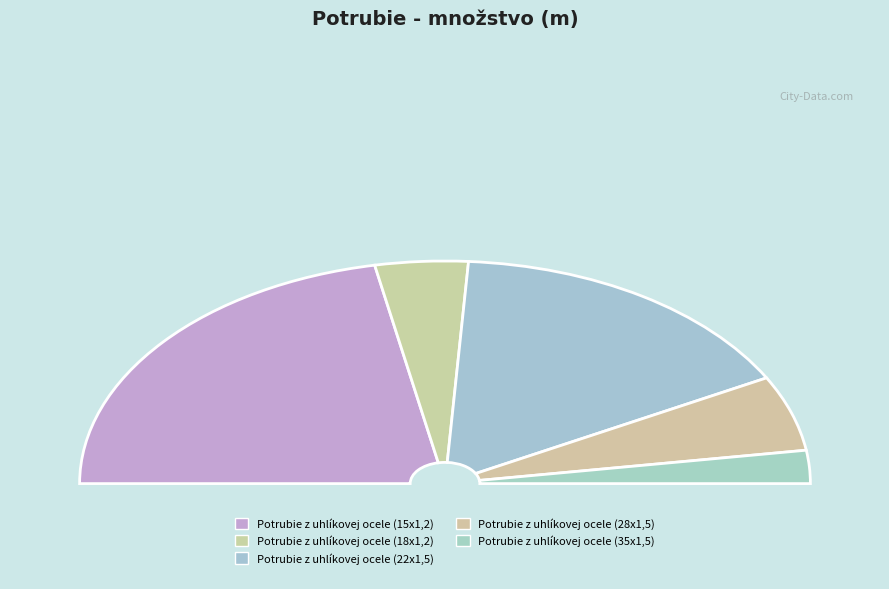

Rank the categories by value from highest to lowest.

Potrubie z uhlíkovej ocele (15x1,2), Potrubie z uhlíkovej ocele (22x1,5), Potrubie z uhlíkovej ocele (28x1,5), Potrubie z uhlíkovej ocele (18x1,2), Potrubie z uhlíkovej ocele (35x1,5)